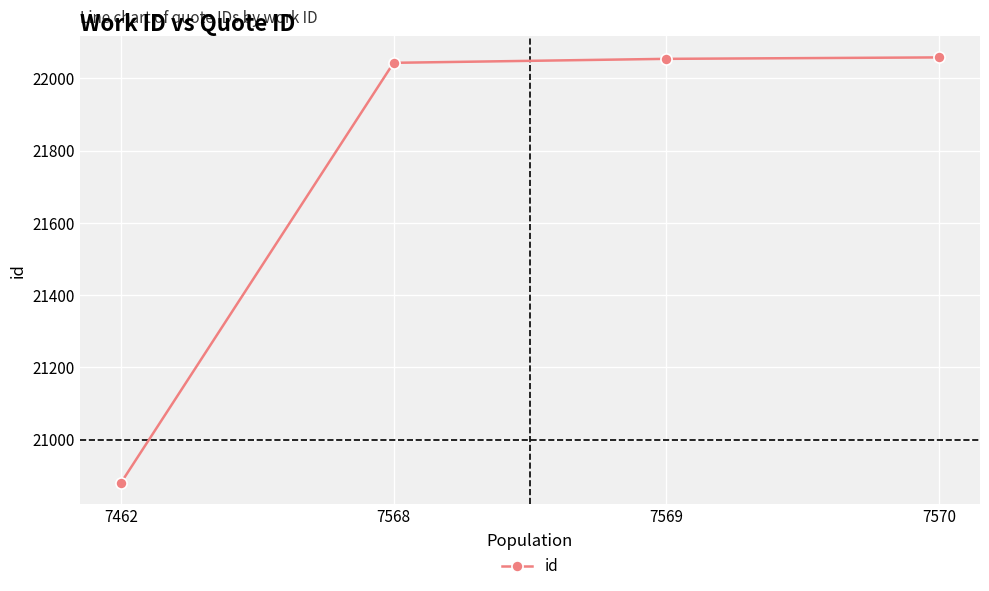

Approximately how many times larger is the value at 7569 compared to 7570?

1.0